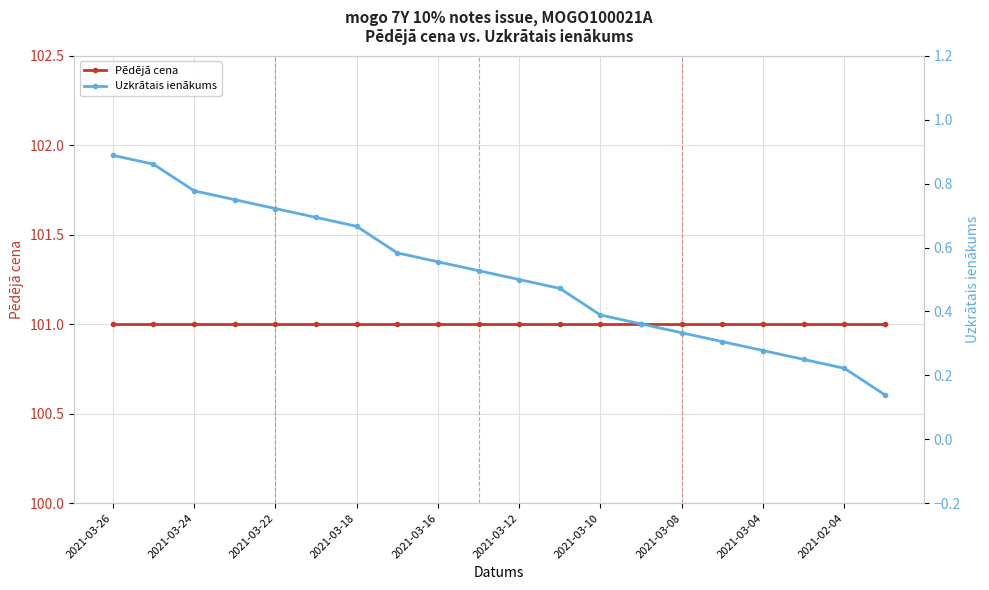

Between 15 and 16, which is larger?

15